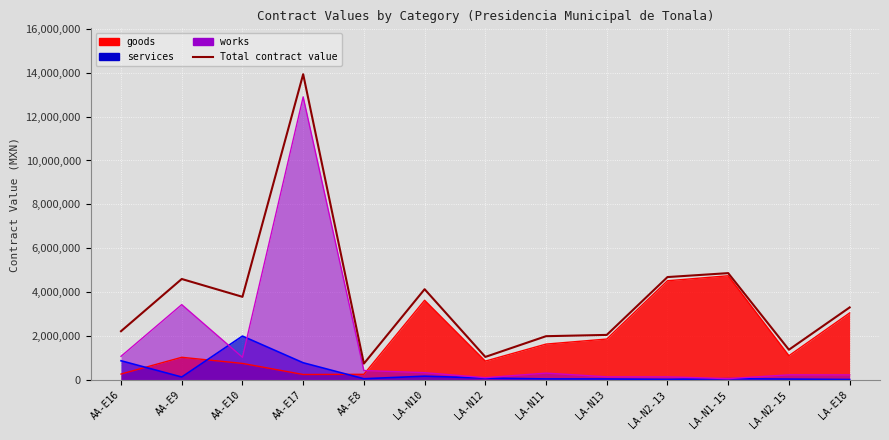

Reading left to right, list all the values displayed in this chart.

2222132.8	4601161.6	3788297.4	13931934.9	744835.0	4135265.7	1050589.0	1994866.6	2053330.3	4688872.2	4867967.6	1378640.6	3305297.6